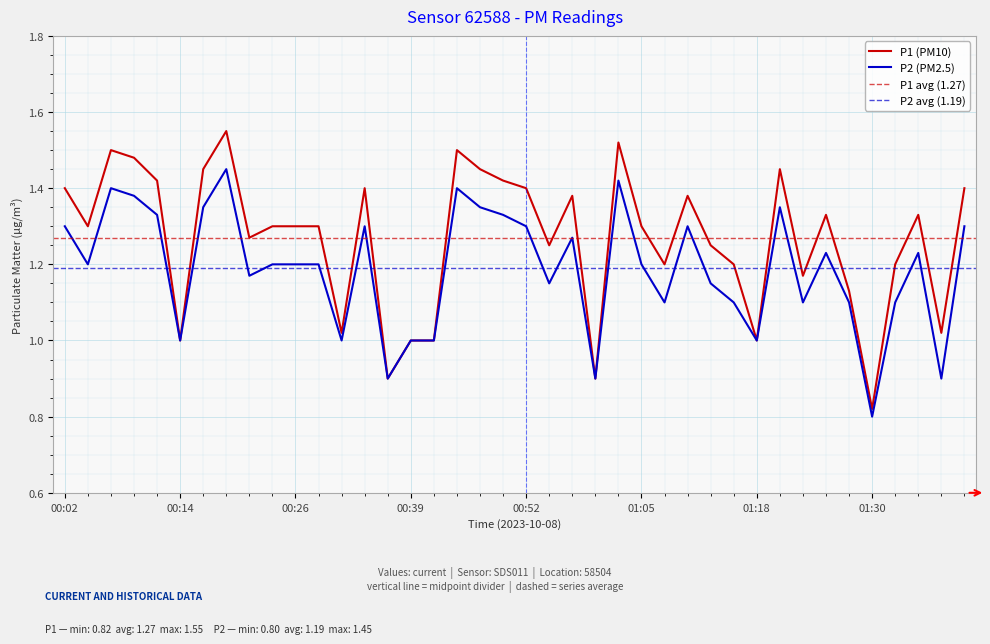

True or false: P2 and P1 cross at least once.

False